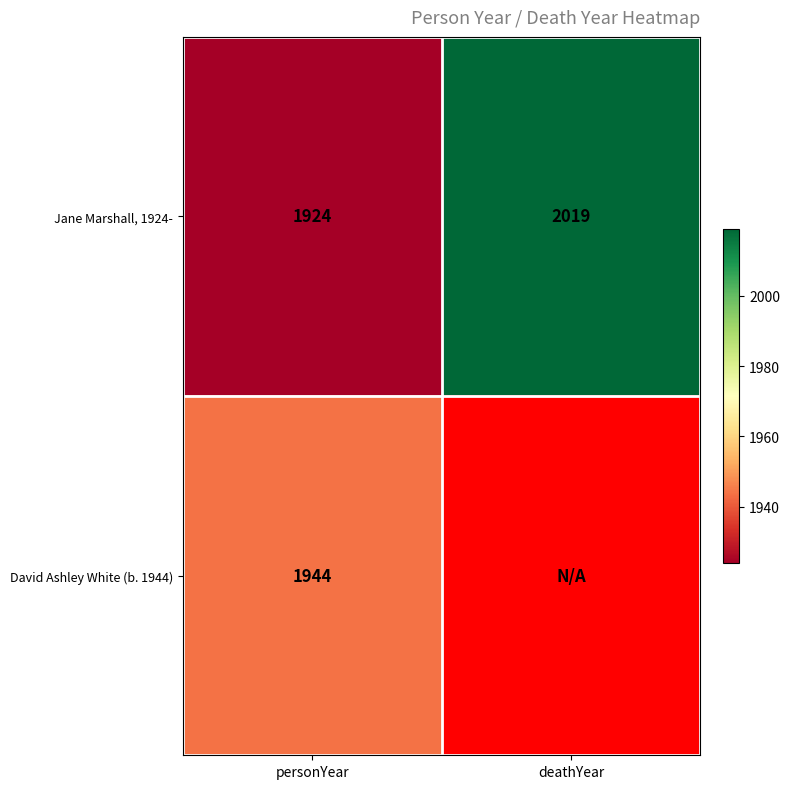

True or false: Jane Marshall, 1924- has a value of 1253 at deathYear.

False